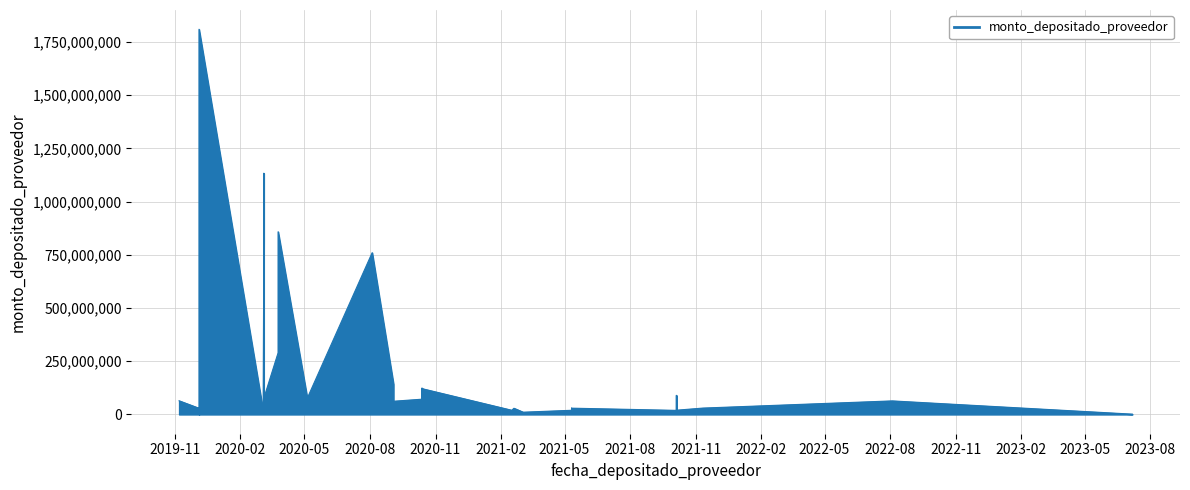

What is the sum of all values?

7312638235